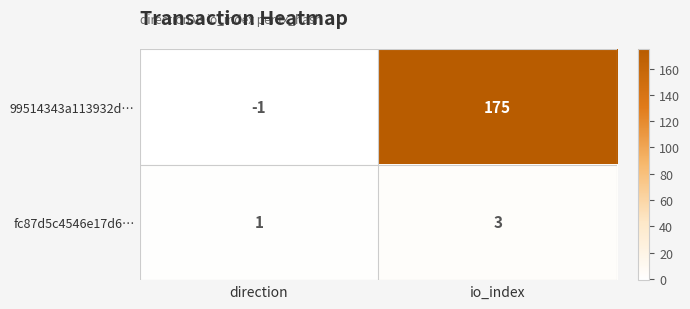

Rank the series by their maximum value, from highest to lowest.

99514343a113932d…, fc87d5c4546e17d6…